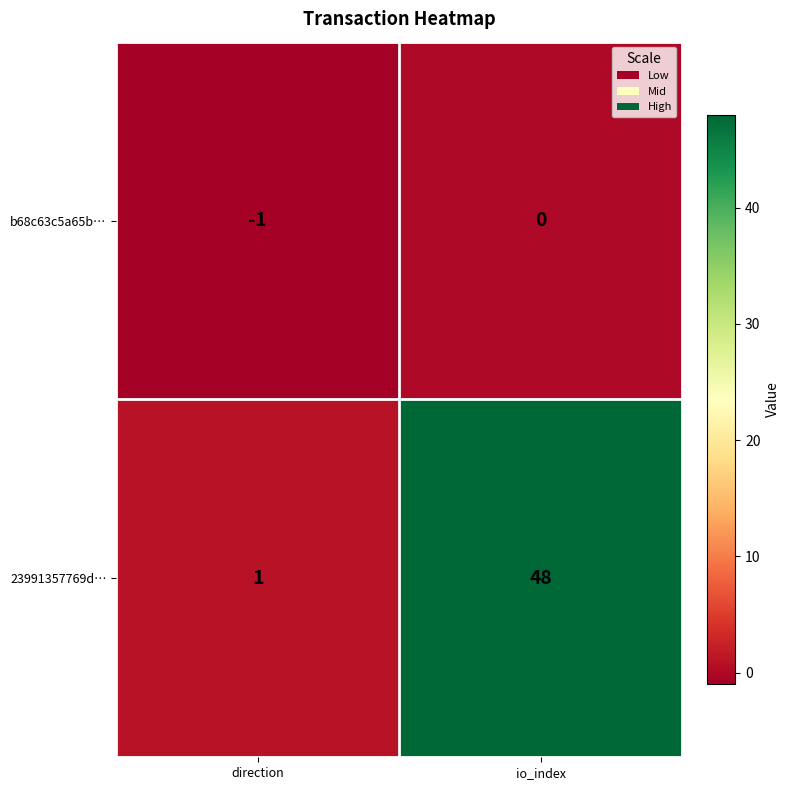

Which series has the widest spread of values?

23991357769d…